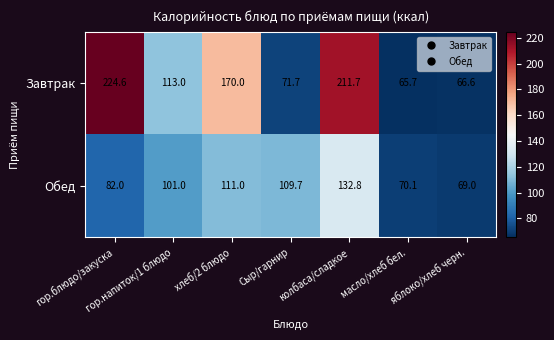

Where does the Завтрак series first go above 113?

гор.блюдо/закуска